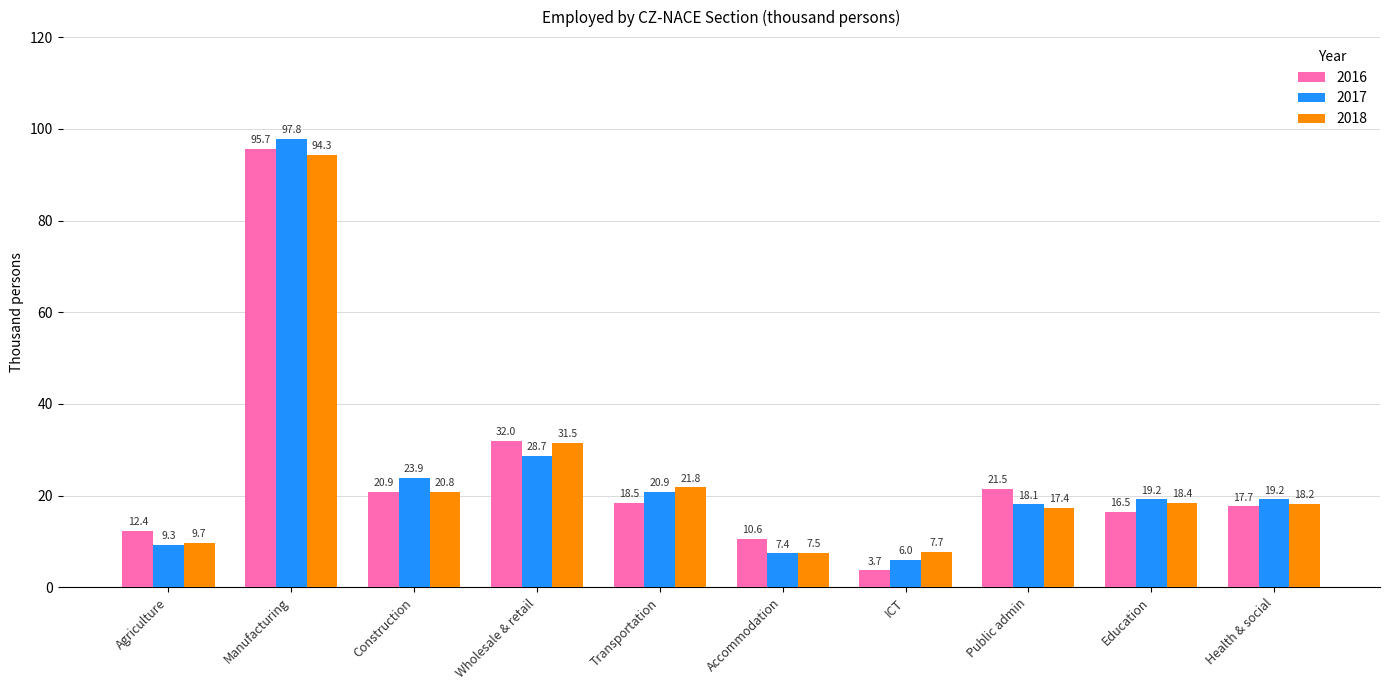

What is the approximate value of 2017 at Construction?

23.9